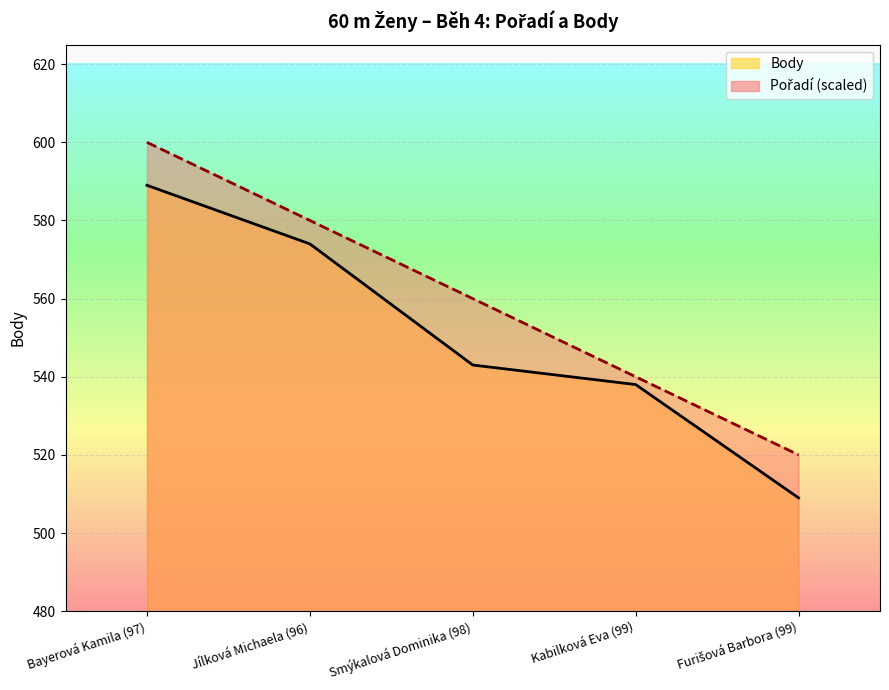

True or false: Pořadí and Body intersect in this chart.

False